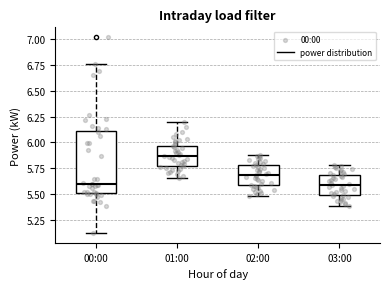

Where does the lower whisker of the box for 01:00 end on the y-axis? The values are not printed on the chart, so give them approximately, as read against the axis.

5.65